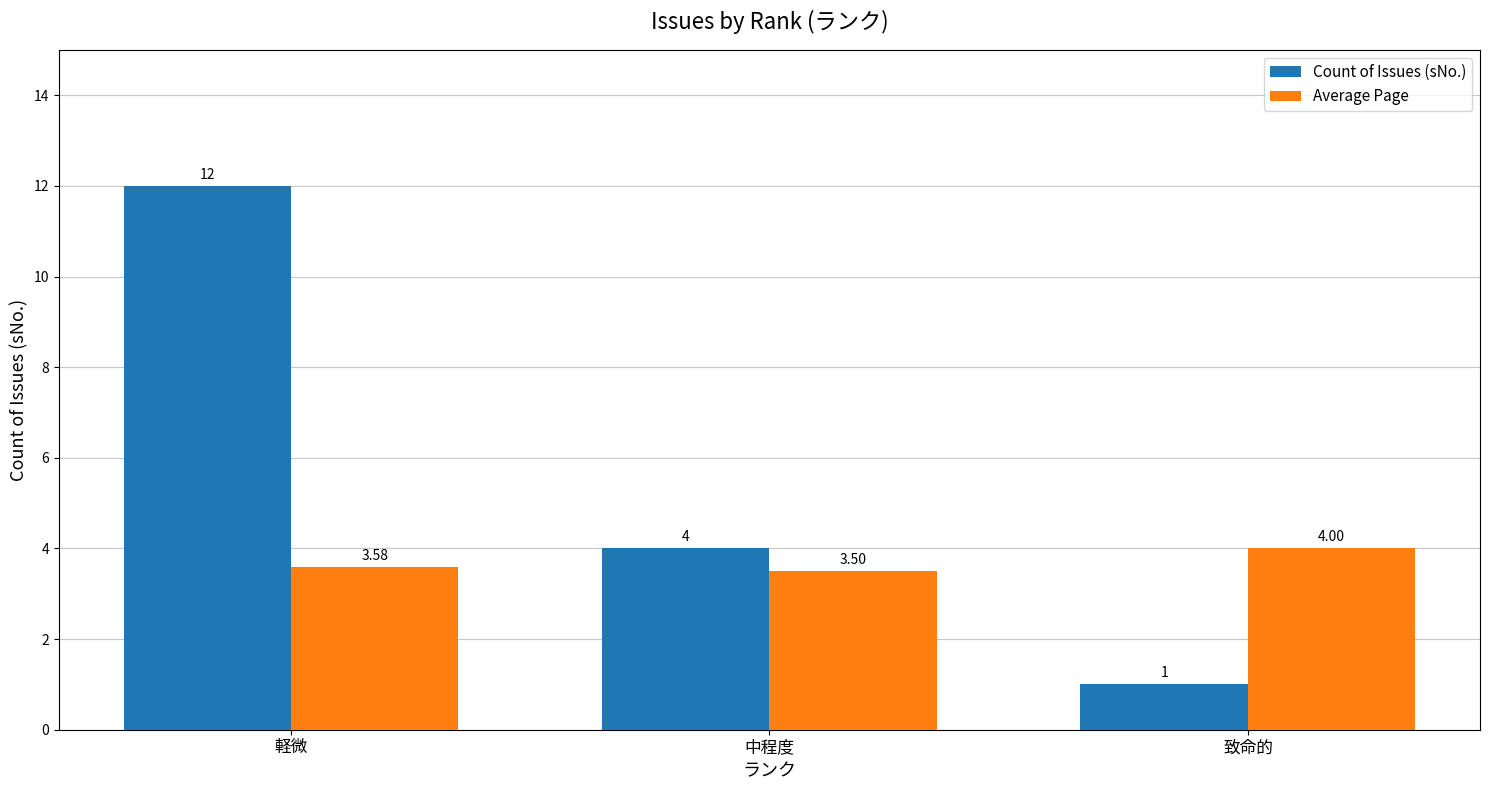

At which category is the sum across all series the highest?

軽微